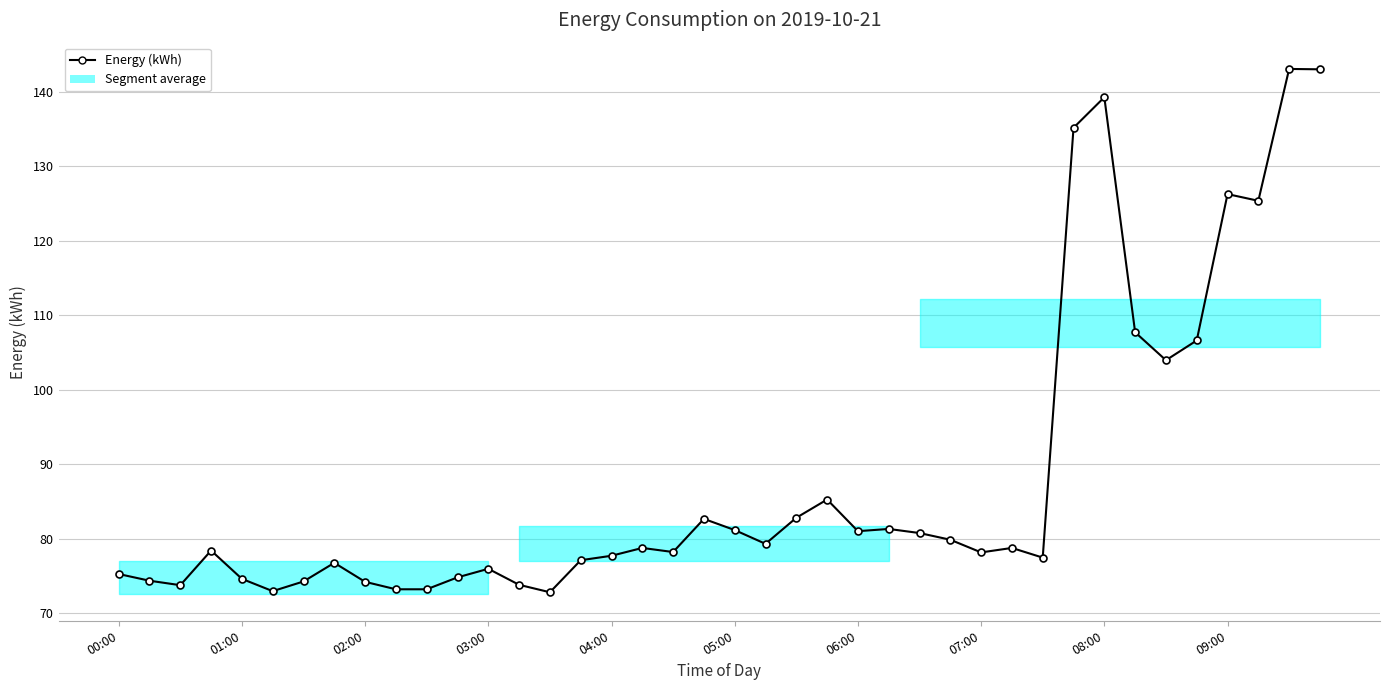

What is the average value?

88.2